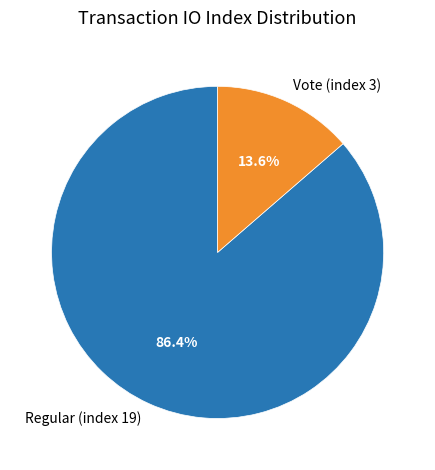

Rank the categories by value from lowest to highest.

Vote (index 3), Regular (index 19)